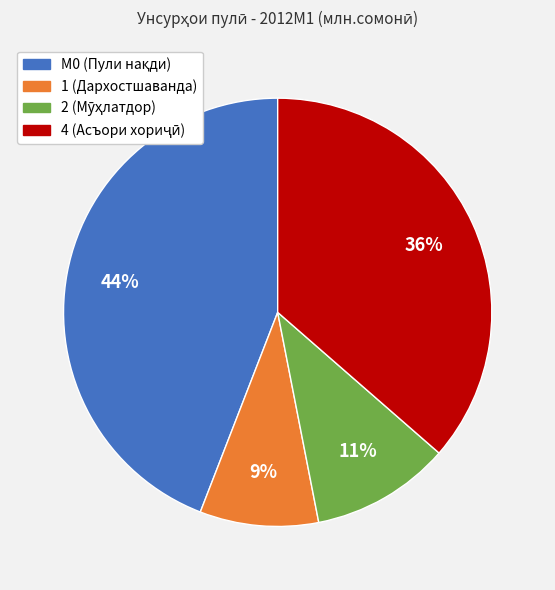

Does any single category account for the majority?

No